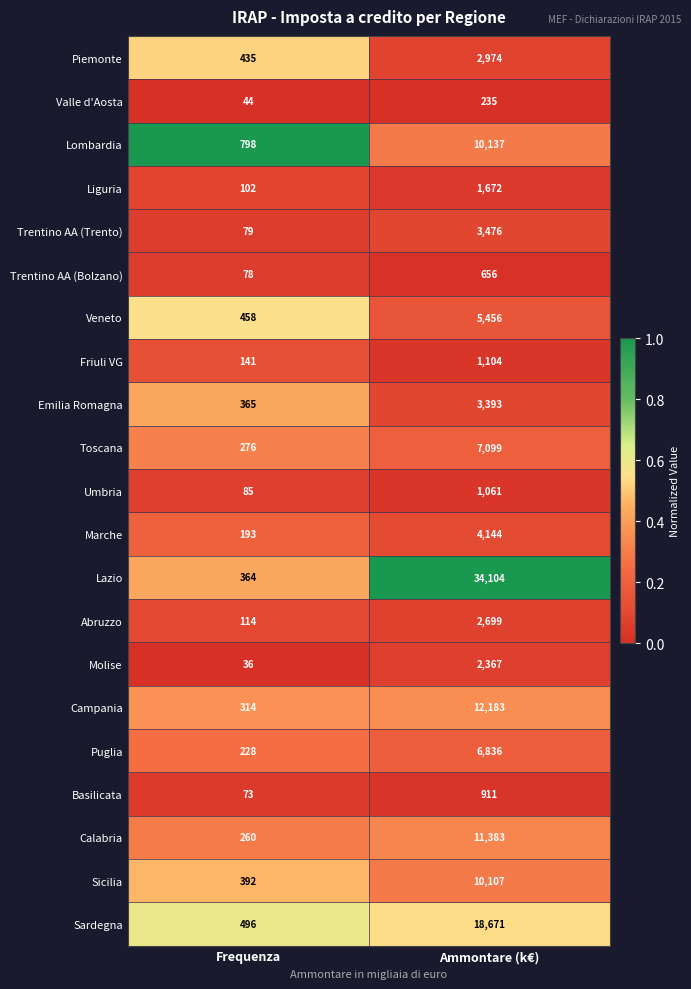

True or false: Emilia Romagna has a value of 3393 at Ammontare (k€).

True